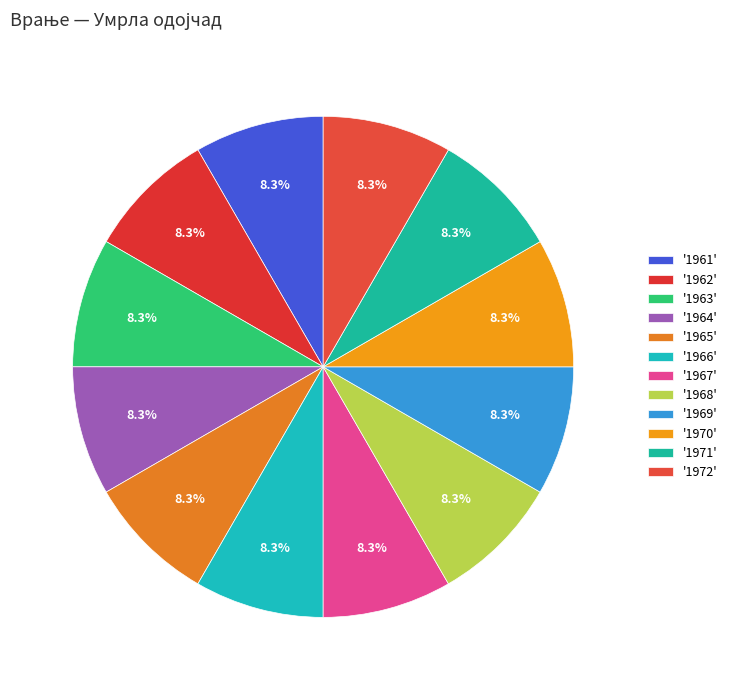

How many slices are in this pie chart?

12